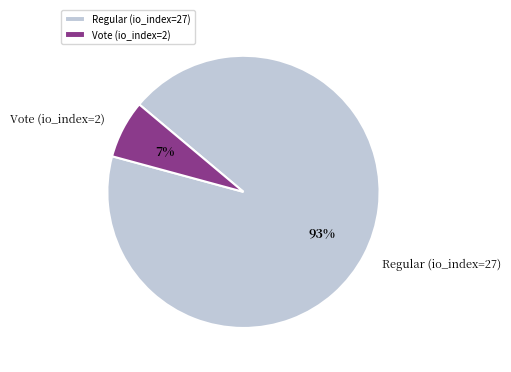

To the nearest percent, what percentage of the pie is Vote (io_index=2)?

7%